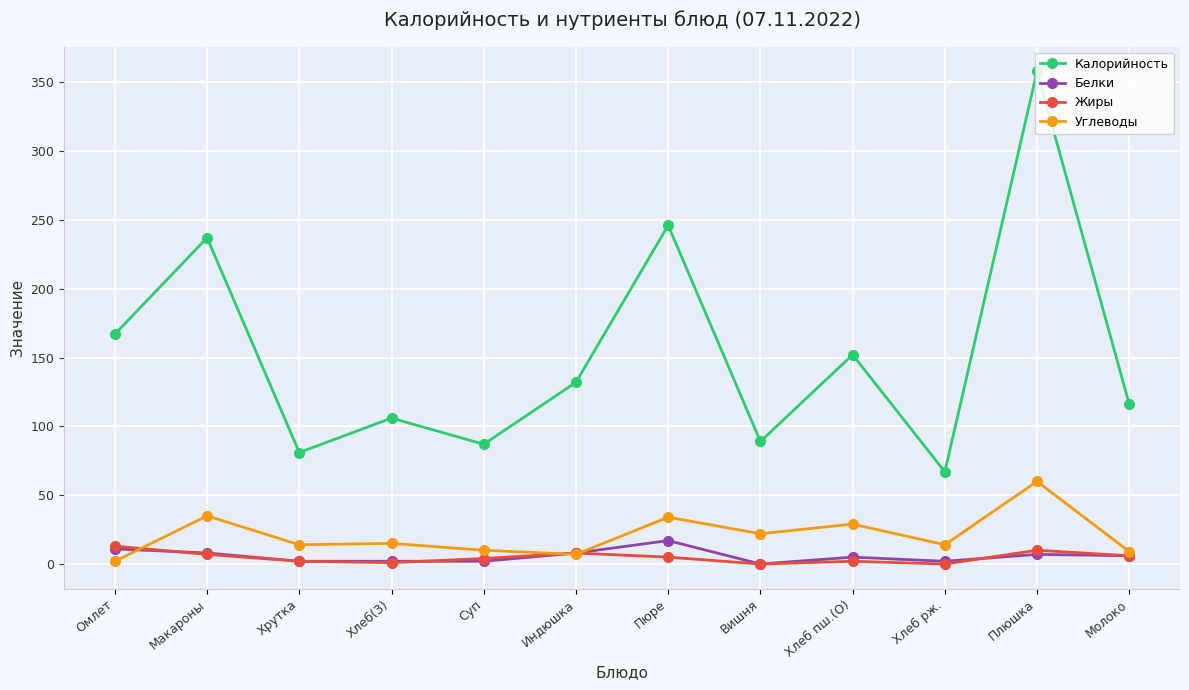

How many lines are shown in the chart?

4